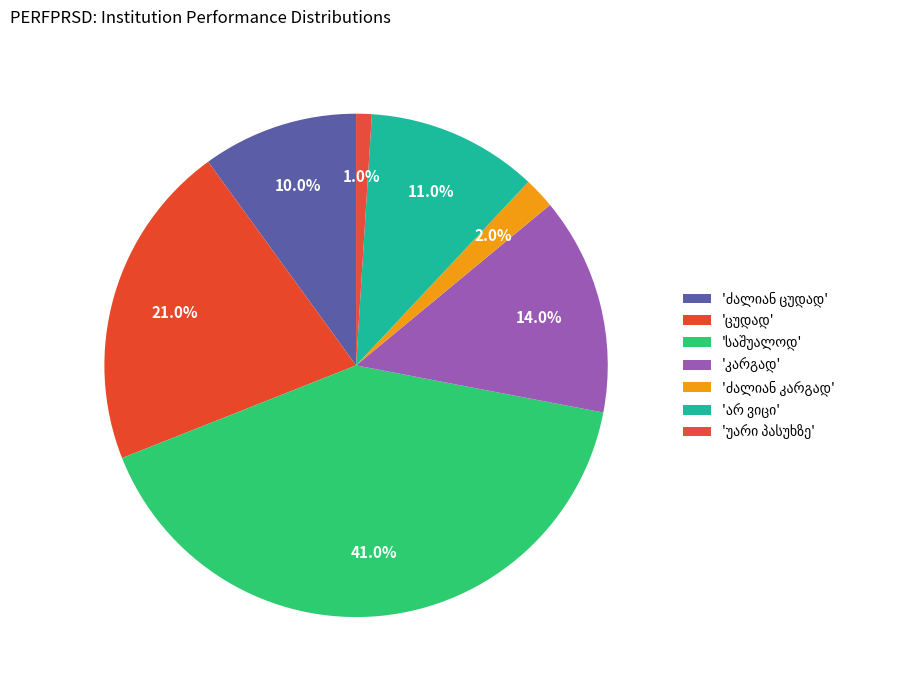

How many slices are in this pie chart?

7